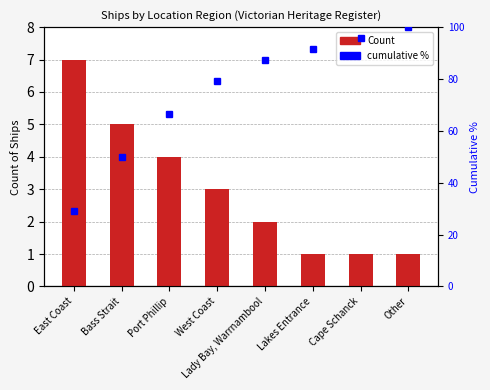

Reading left to right, transcribe all the data shown in this chart.

Count: East Coast=7.0	Bass Strait=5.0	Port Phillip=4.0	West Coast=3.0	Lady Bay, Warrnambool=2.0	Lakes Entrance=1.0	Cape Schanck=1.0	Other=1.0
cumulative %: East Coast=29.2	Bass Strait=50.0	Port Phillip=66.7	West Coast=79.2	Lady Bay, Warrnambool=87.5	Lakes Entrance=91.7	Cape Schanck=95.8	Other=100.0